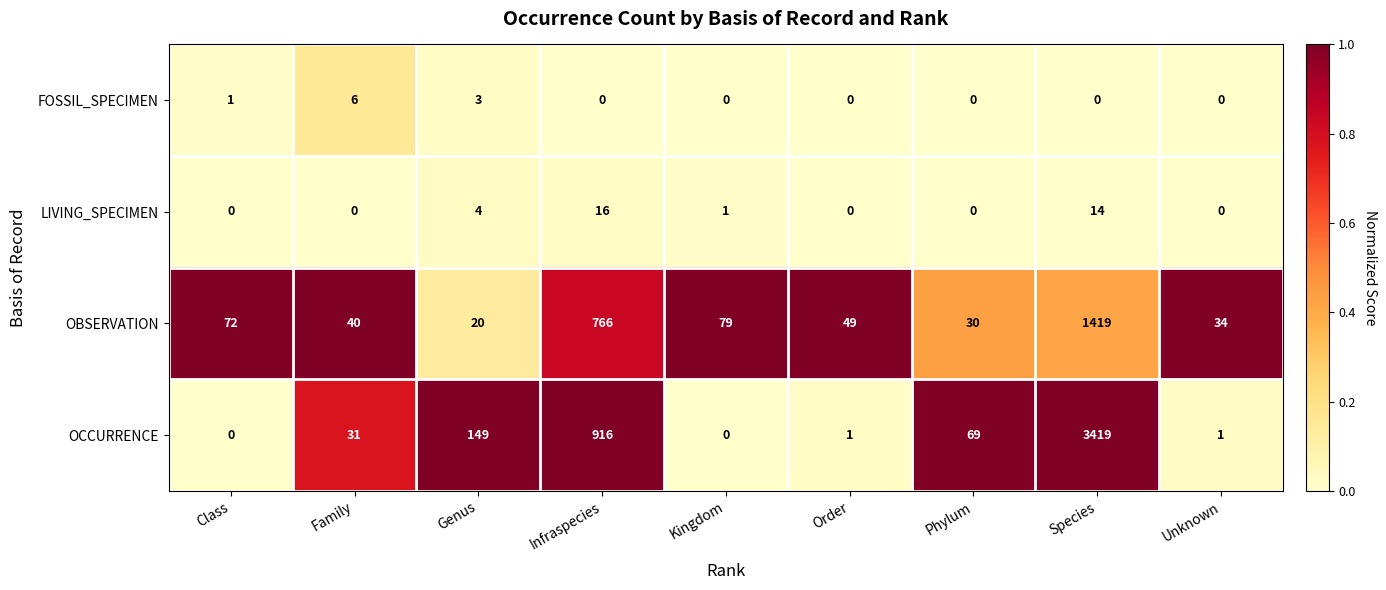

What is the sum of all LIVING_SPECIMEN values?

35